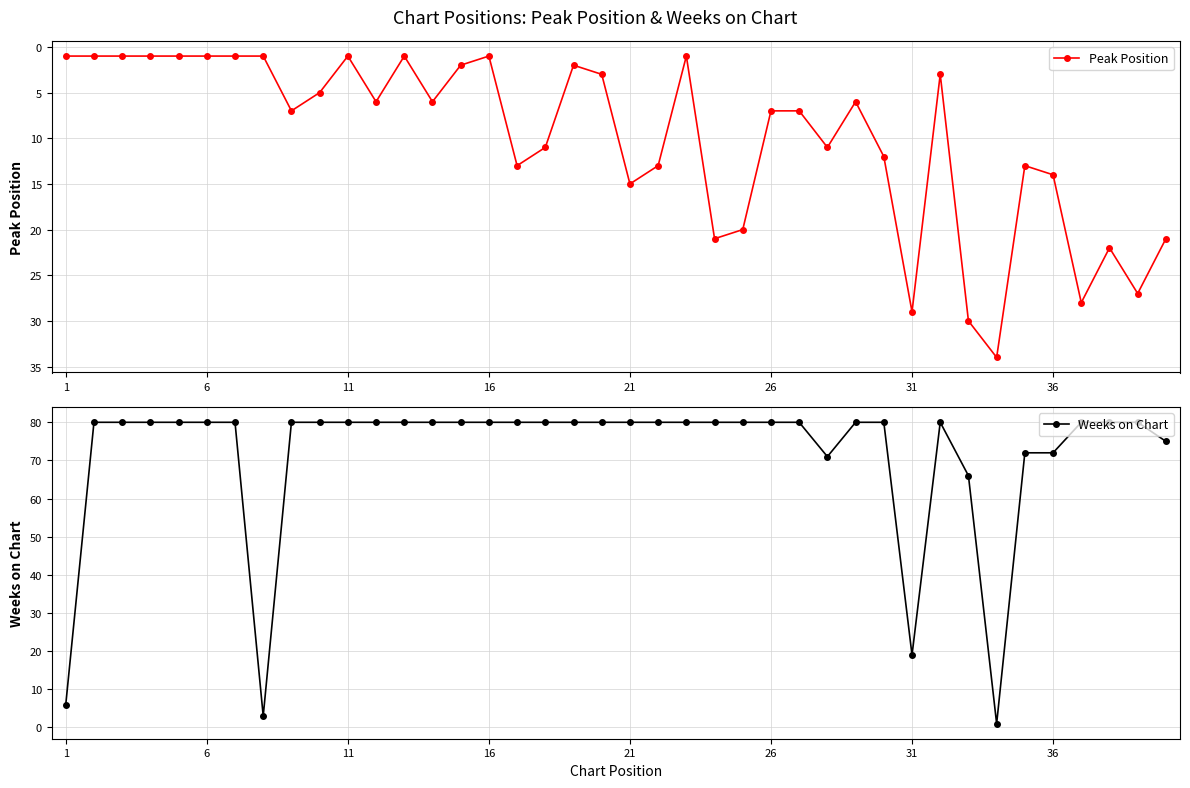

Where is Peak Position nearest to the value 17?

21